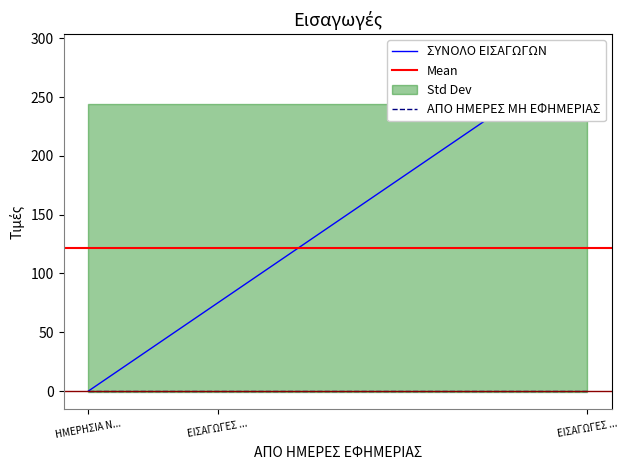

What is the label of the 2nd point from the right?

ΕΙΣΑΓΩΓΕΣ ...